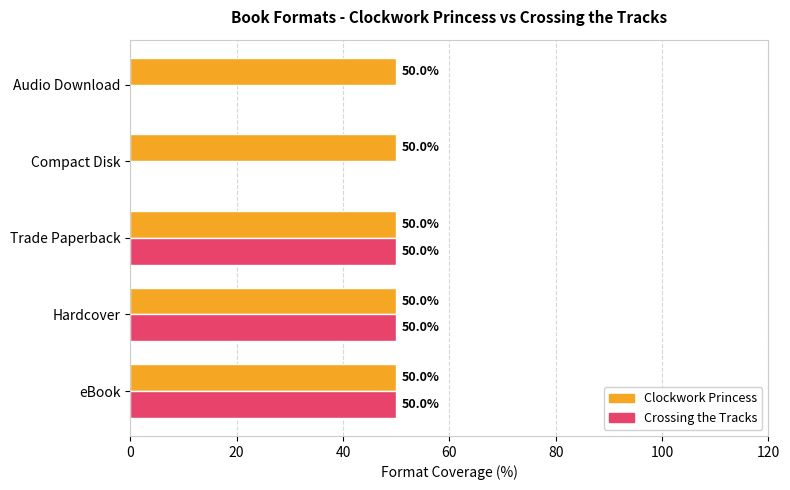

The Crossing the Tracks series shows 81 at Trade Paperback. True or false?

False